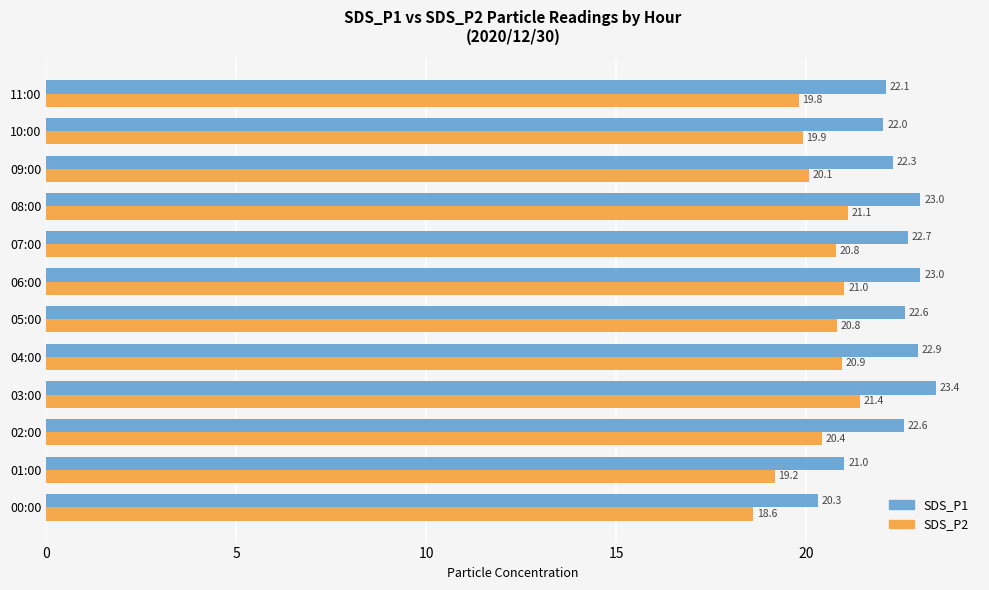

The SDS_P2 series shows 21.1 at 08:00. True or false?

True